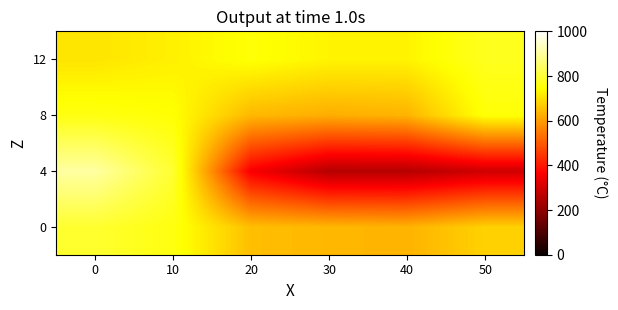

How many data points does each series have?

6